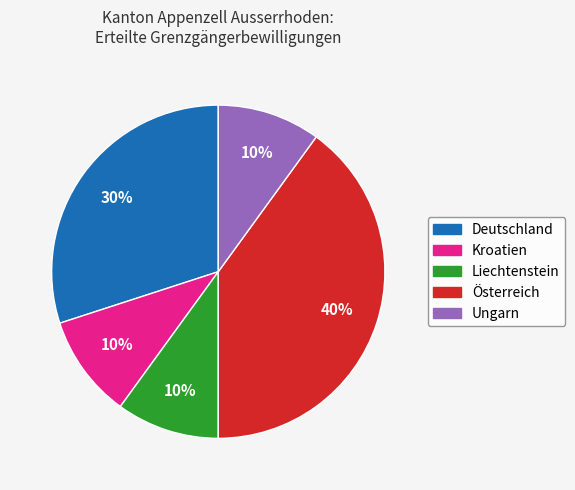

What is the largest slice in the pie chart?

Österreich